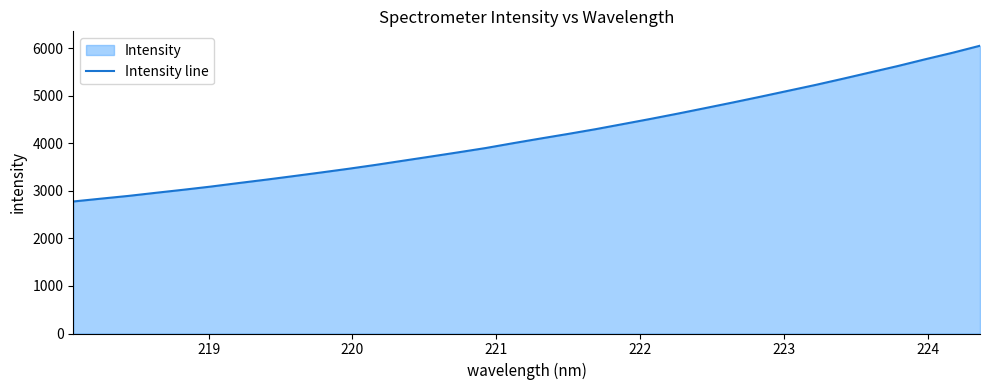

What is the difference between the maximum and minimum values?

3274.1